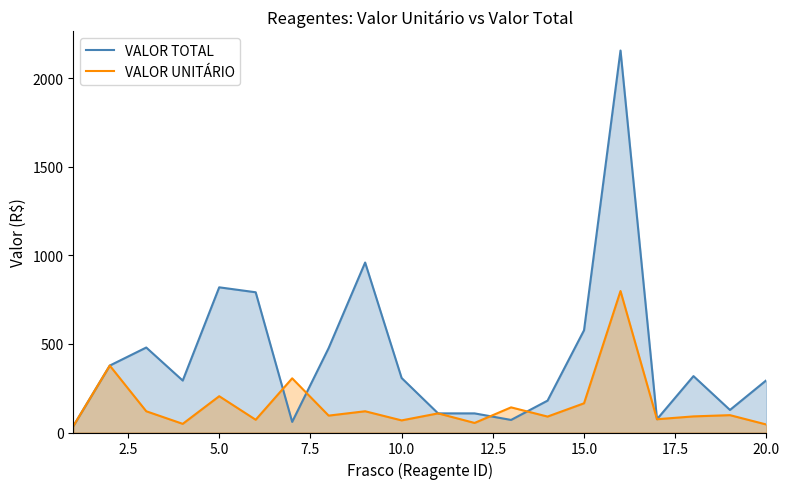

How many lines are shown in the chart?

2